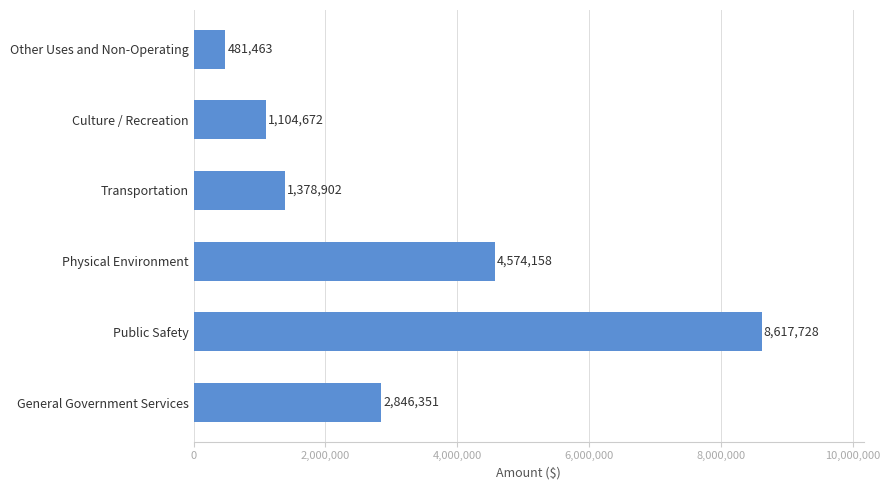

The value at Public Safety is 13016040. True or false?

False